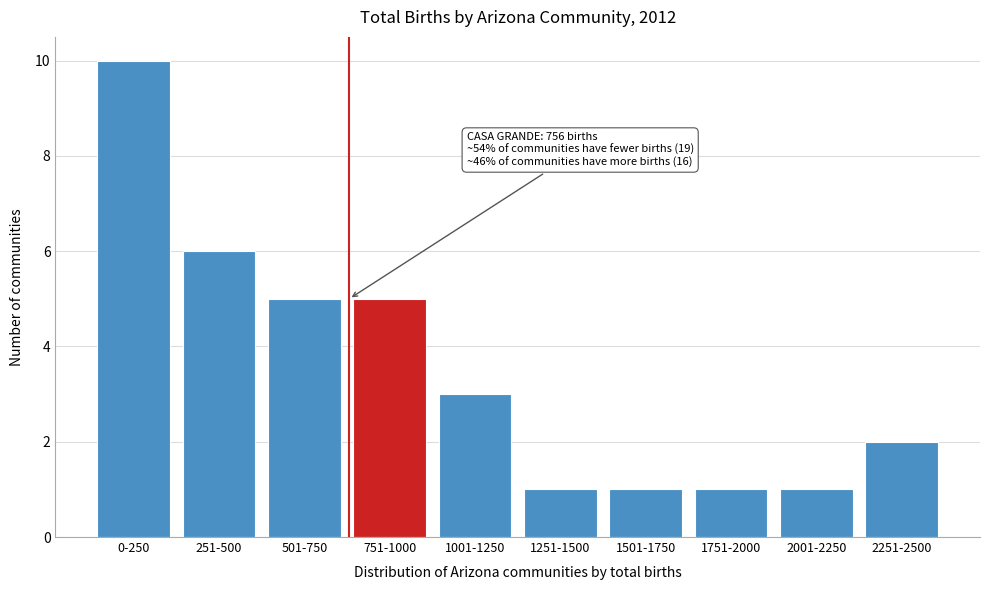

Reading left to right, extract all data points from this chart.

10	6	5	5	3	1	1	1	1	2